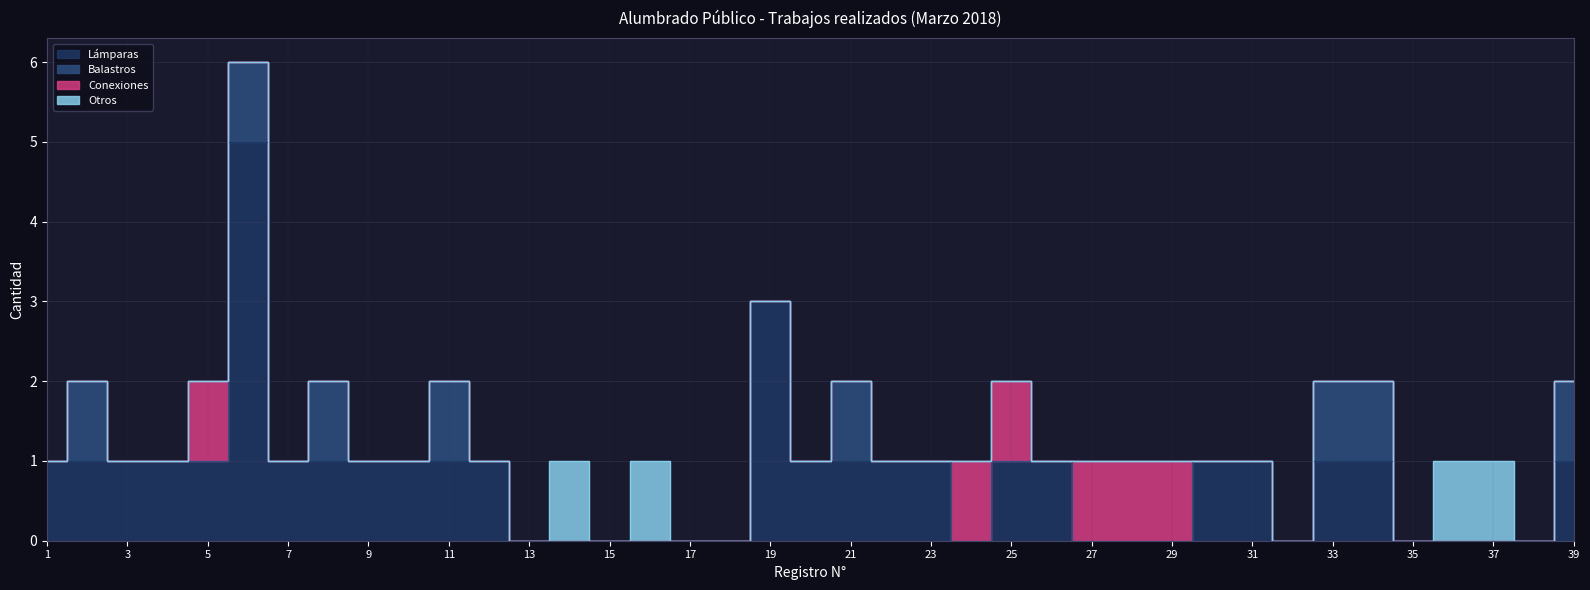

Rank the series by their maximum value, from highest to lowest.

Lámparas, Balastros, Conexiones, Otros